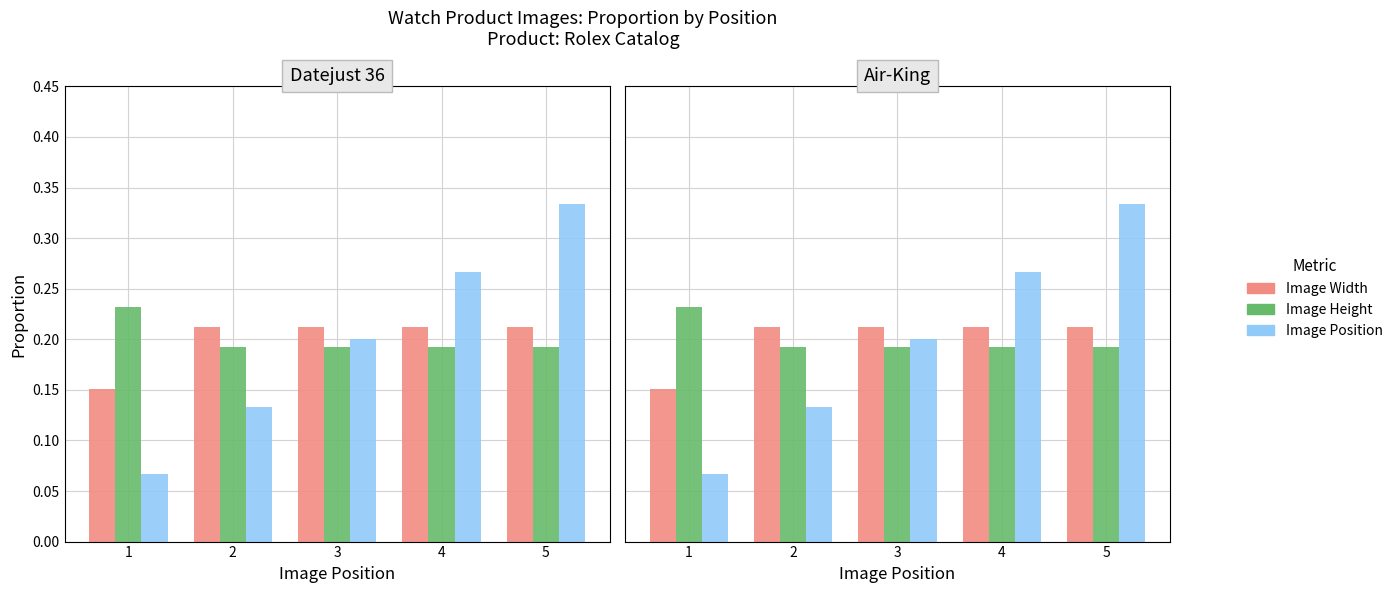

What are all the series names shown in the legend?

Image Width, Image Height, Image Position